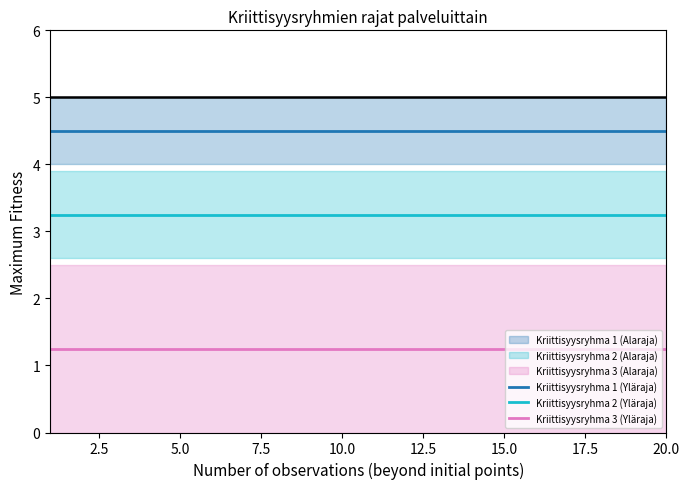

Which series has the widest spread of values?

Kriittisyysryhma 1 (Yläraja)